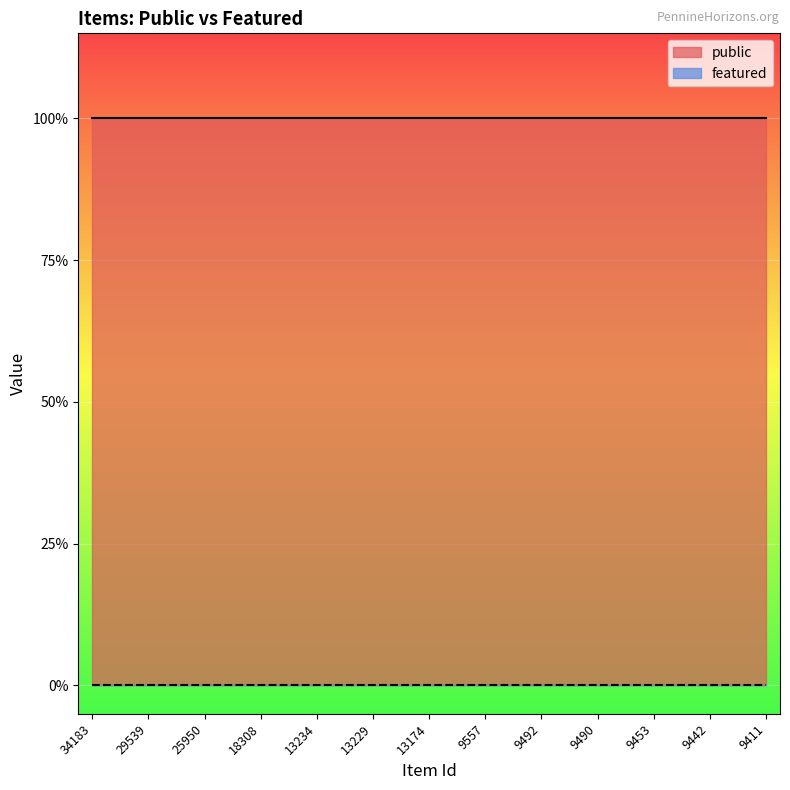

True or false: featured and public intersect in this chart.

False